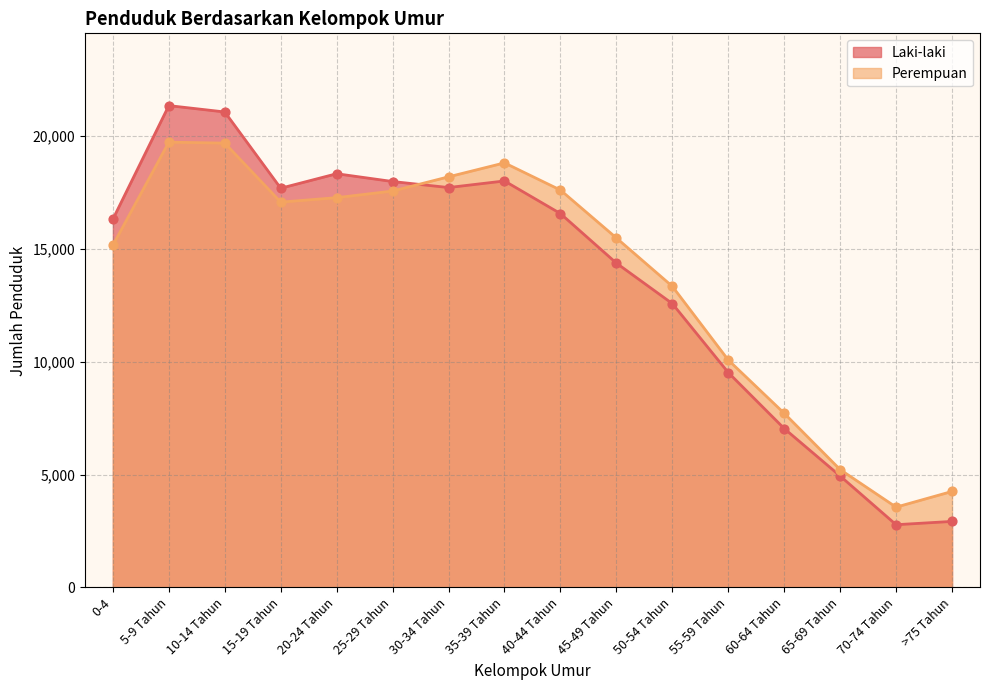

At which category is the sum across all series the highest?

5-9 Tahun